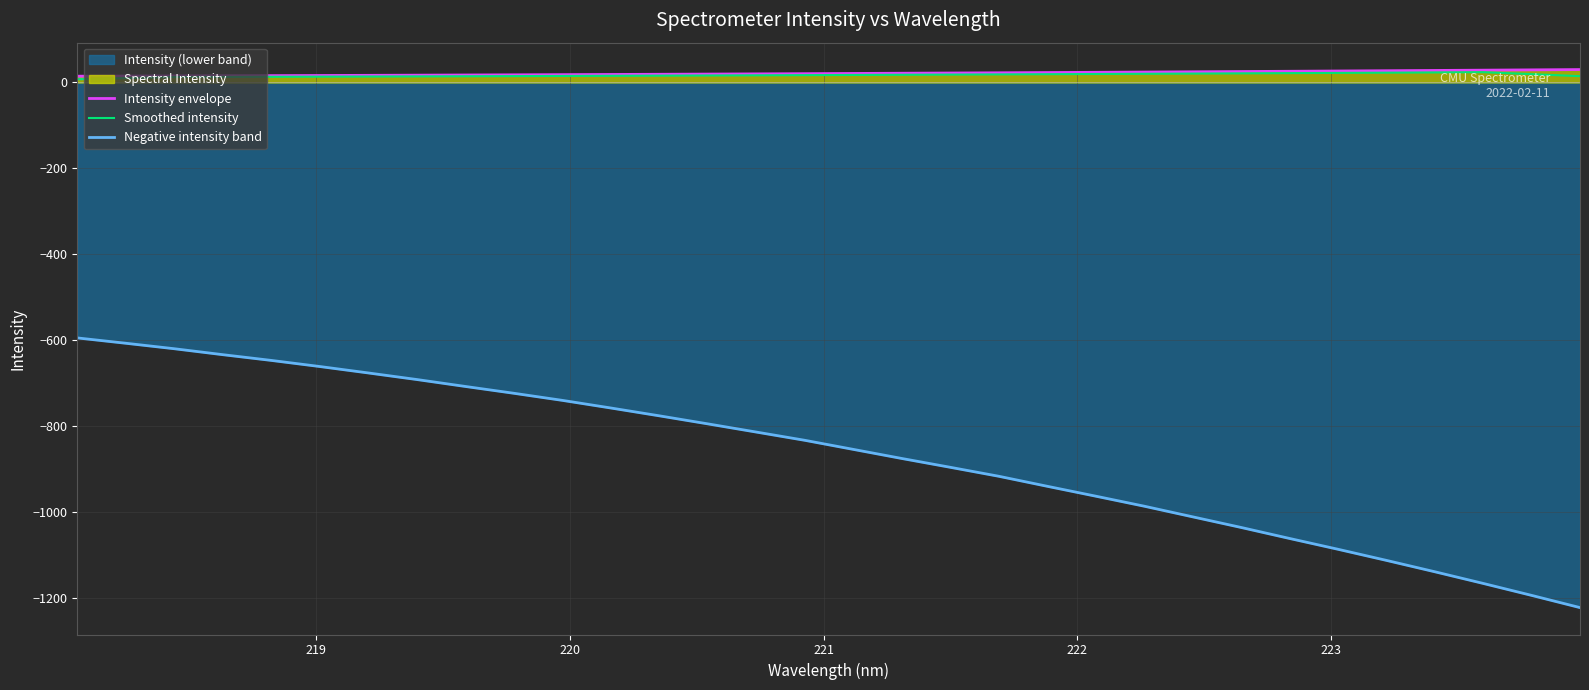

How many data points in Smoothed intensity are above 17?

16